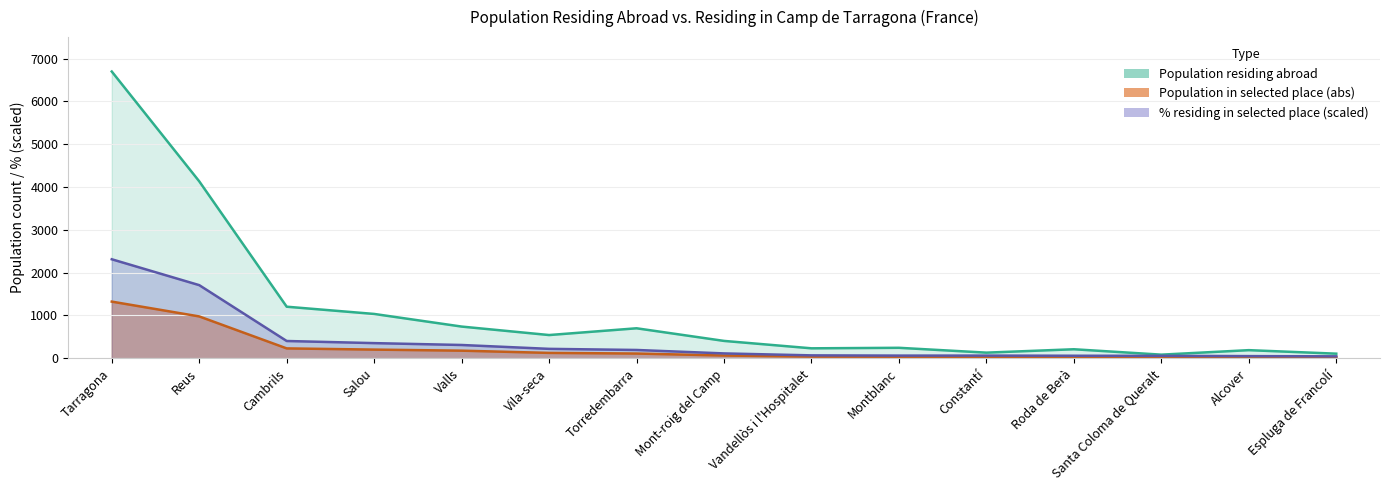

What is the sum of the Population in selected place (%) values at Torredembarra and Cambrils?

598.2